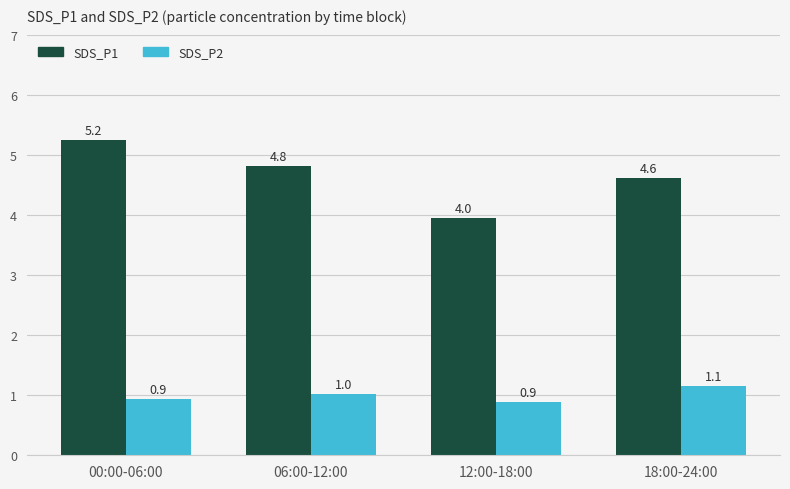

True or false: SDS_P1 has a value of 4.0 at 12:00-18:00.

True